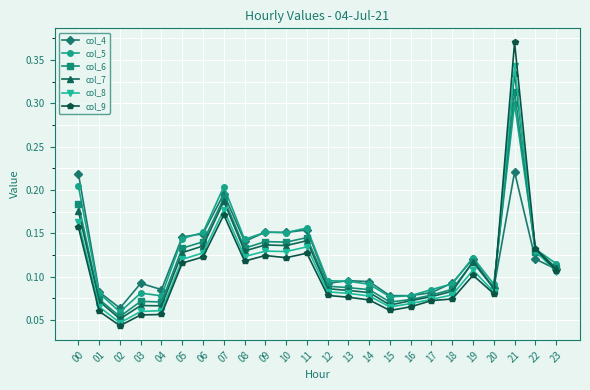

True or false: col_7 has more than 0 points higher than both neighbors.

True